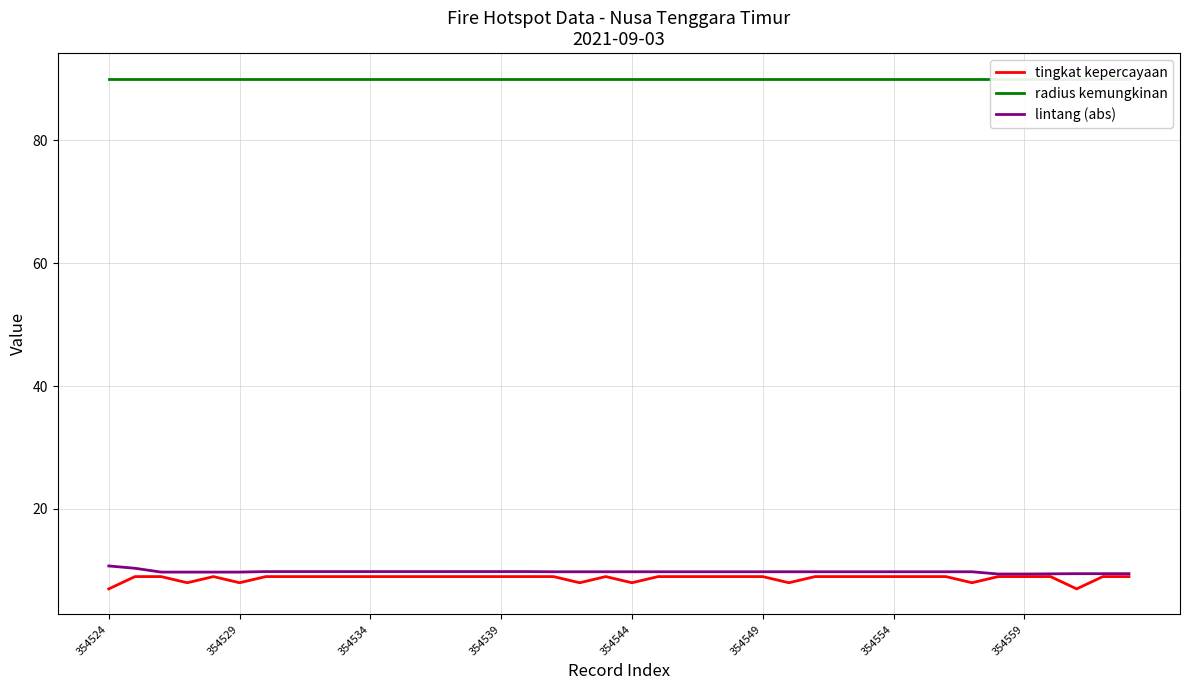

How many lines are shown in the chart?

3